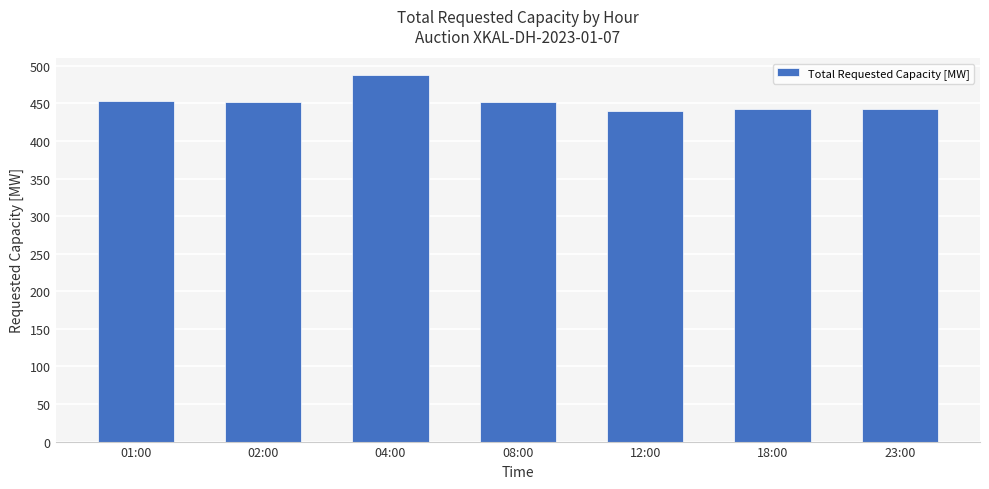

Which category has the highest value across all series?

04:00